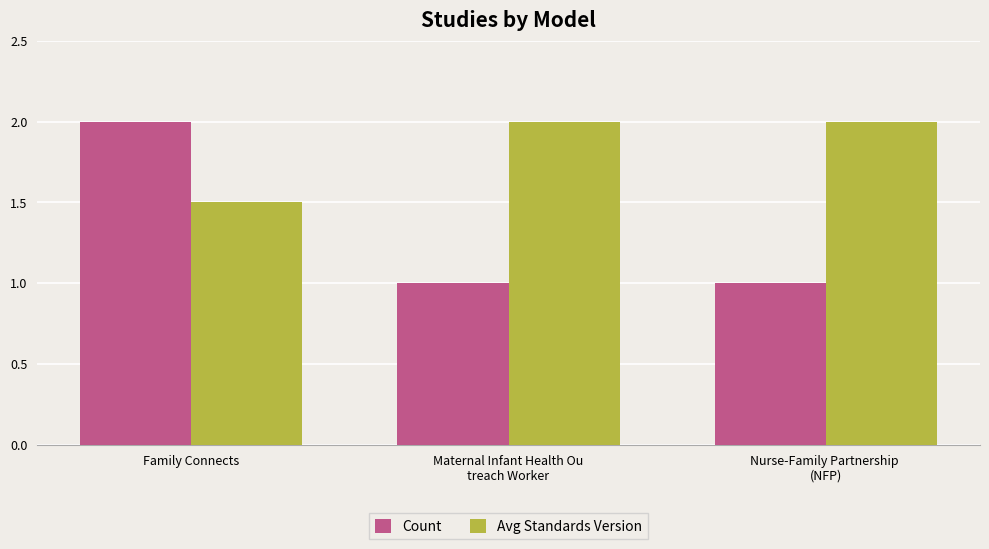

True or false: Count has a value of 1.0 at Nurse-Family Partnership 
(NFP).

True